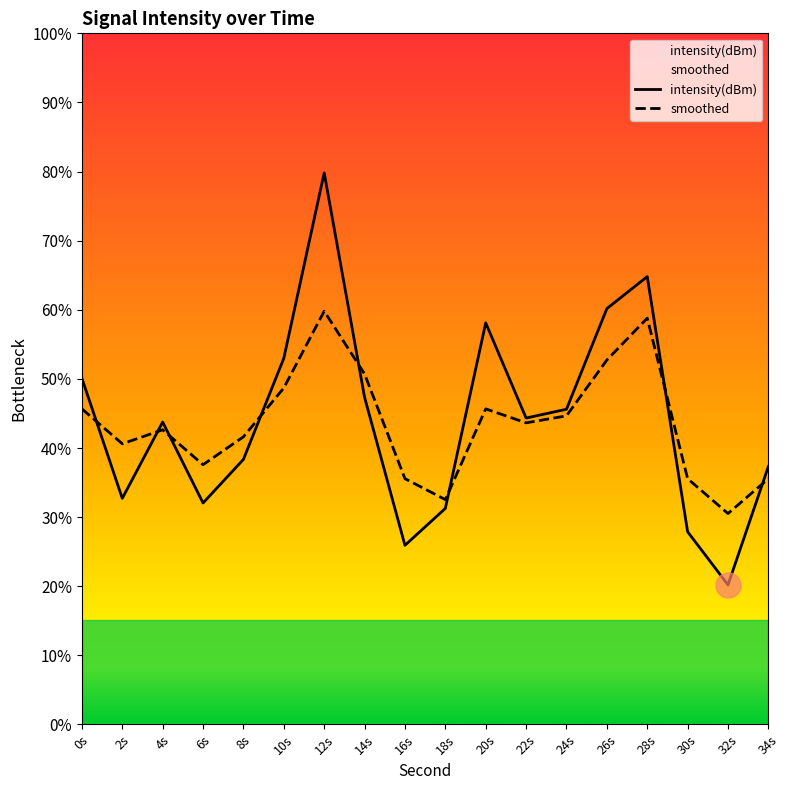

What is the label of the 13th point from the right?

10s